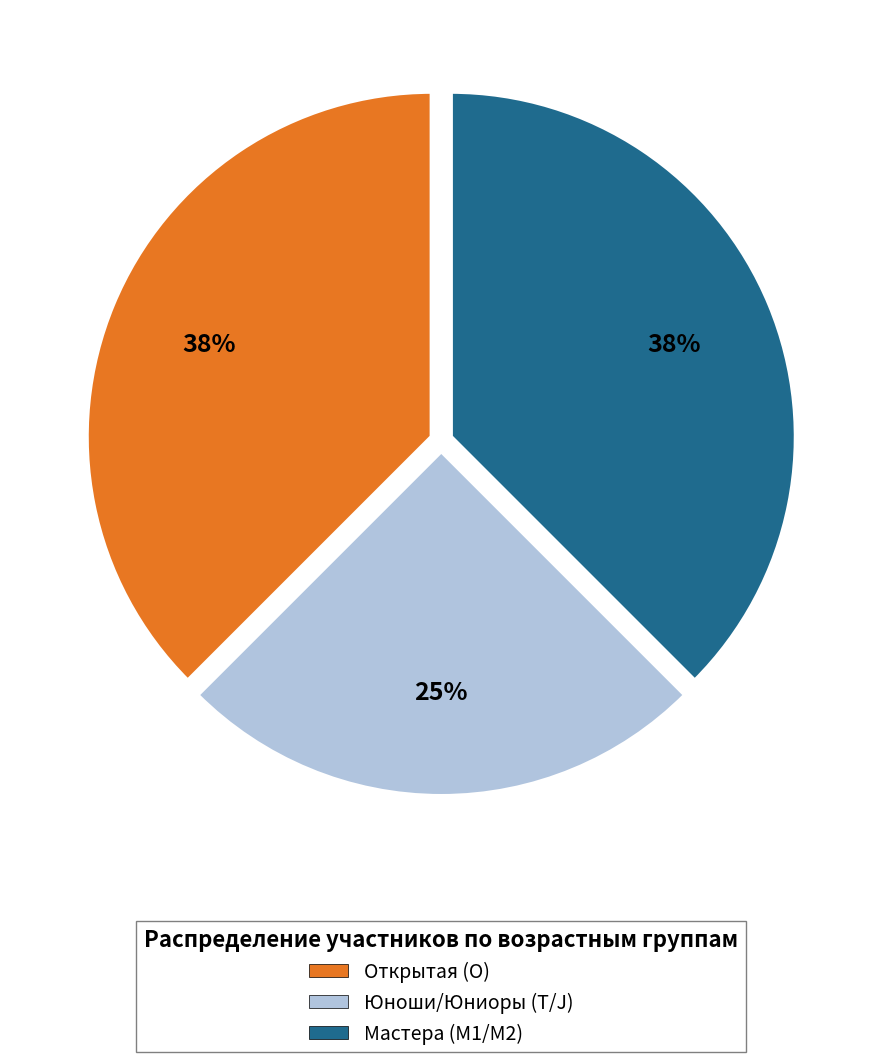

The Мастера (M1/M2) slice represents 32% of the pie. True or false?

False